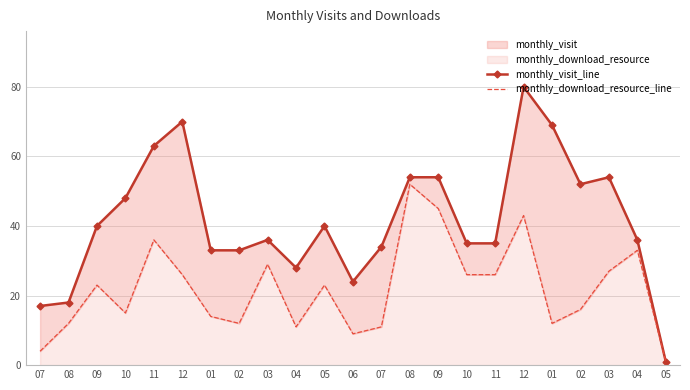

At which category is the sum across all series the highest?

12